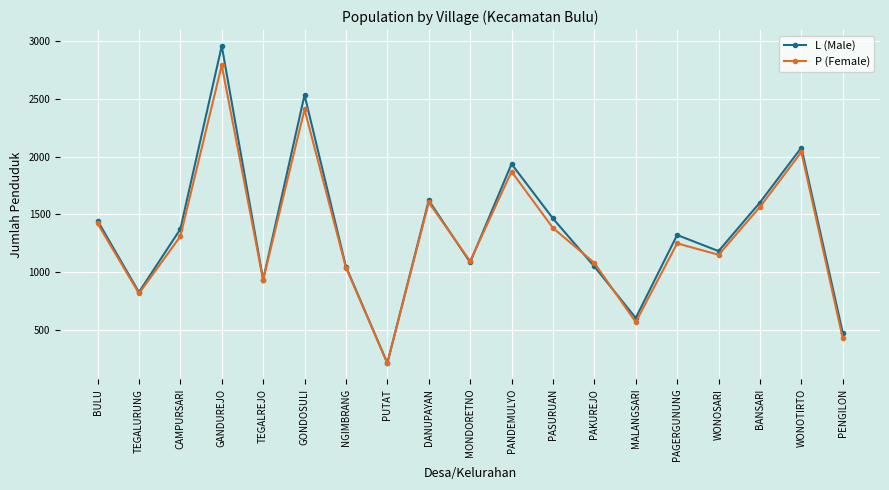

Is it true that L (Male) equals 1621 at DANUPAYAN?

True